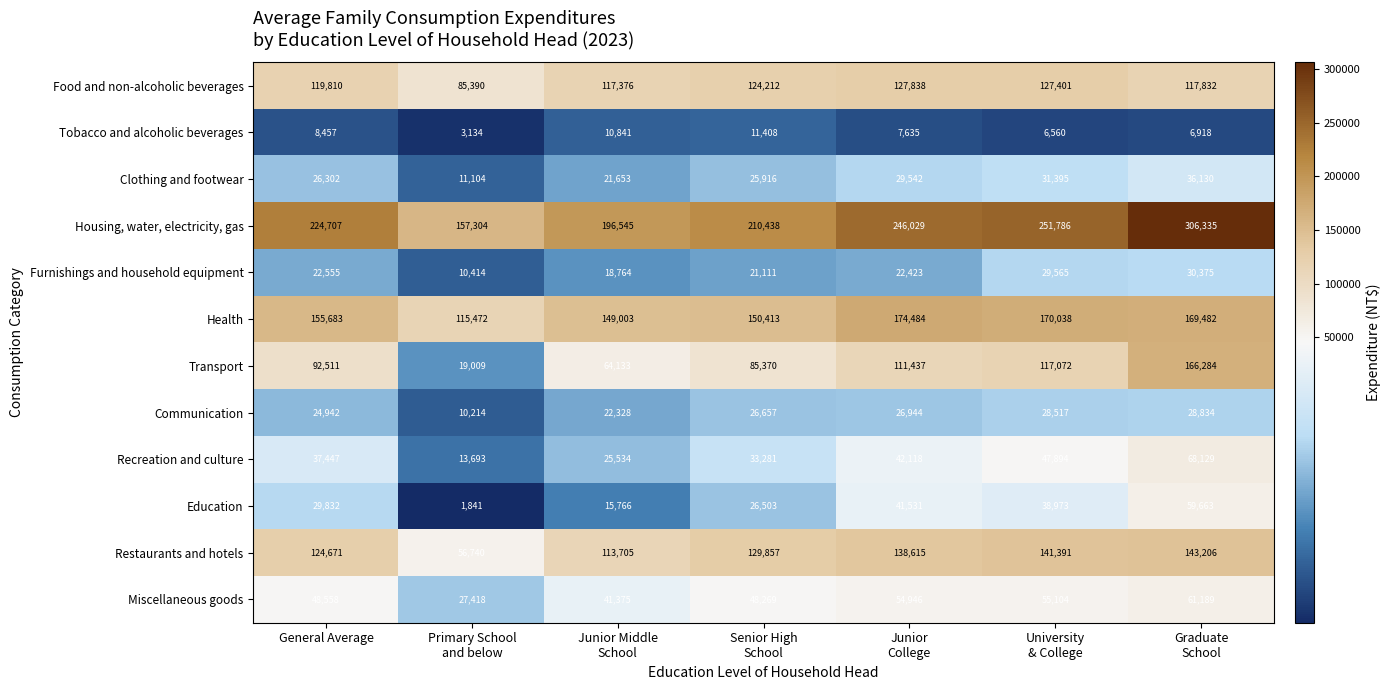

List the series in order of their peak value, lowest first.

Tobacco and alcoholic beverages, Communication, Furnishings and household equipment, Clothing and footwear, Education, Miscellaneous goods, Recreation and culture, Food and non-alcoholic beverages, Restaurants and hotels, Transport, Health, Housing, water, electricity, gas